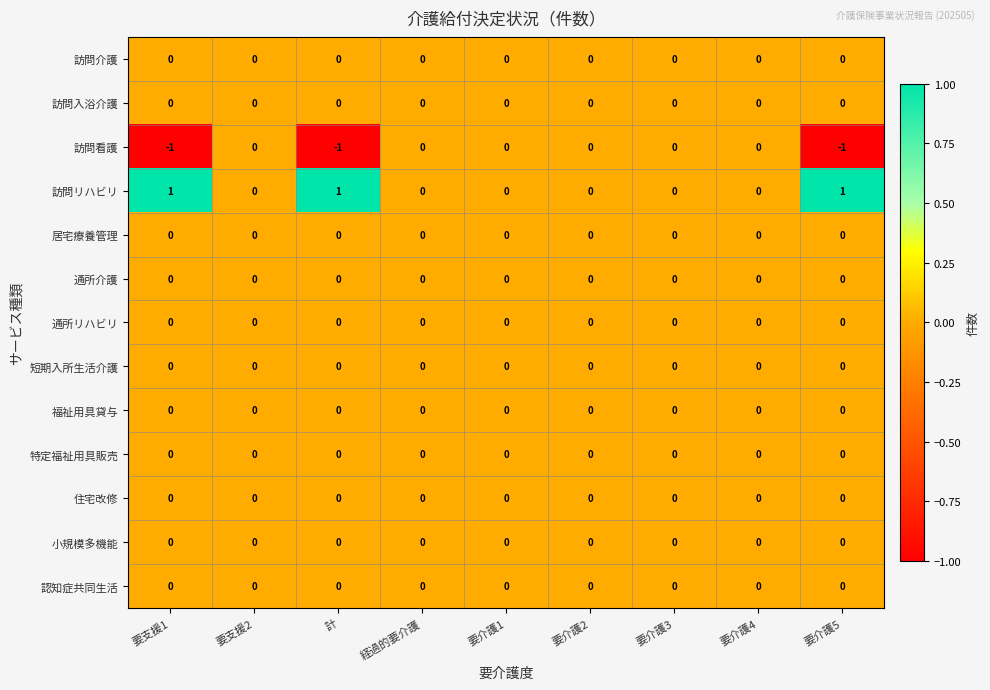

The value of 福祉用具貸与 at 要介護3 is 0. True or false?

True